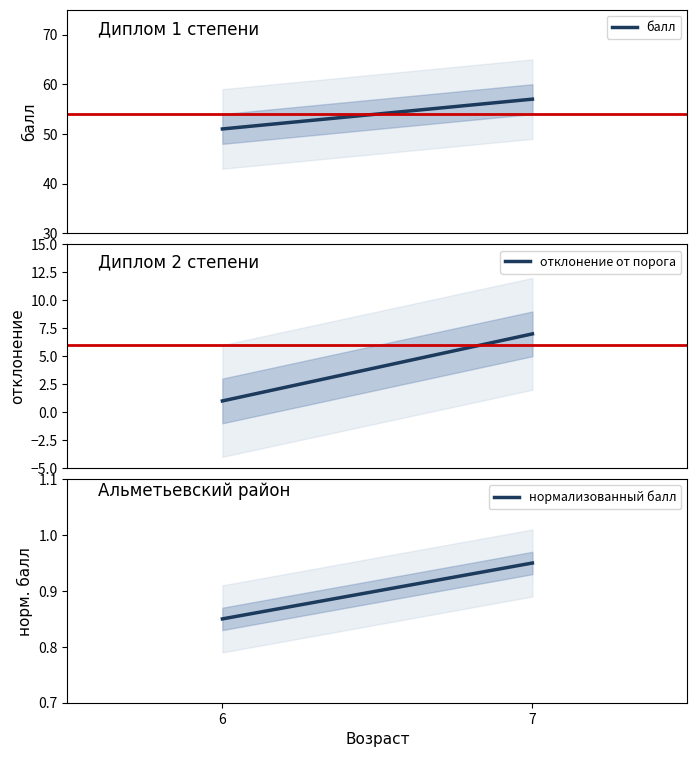

How many lines are shown in the chart?

3